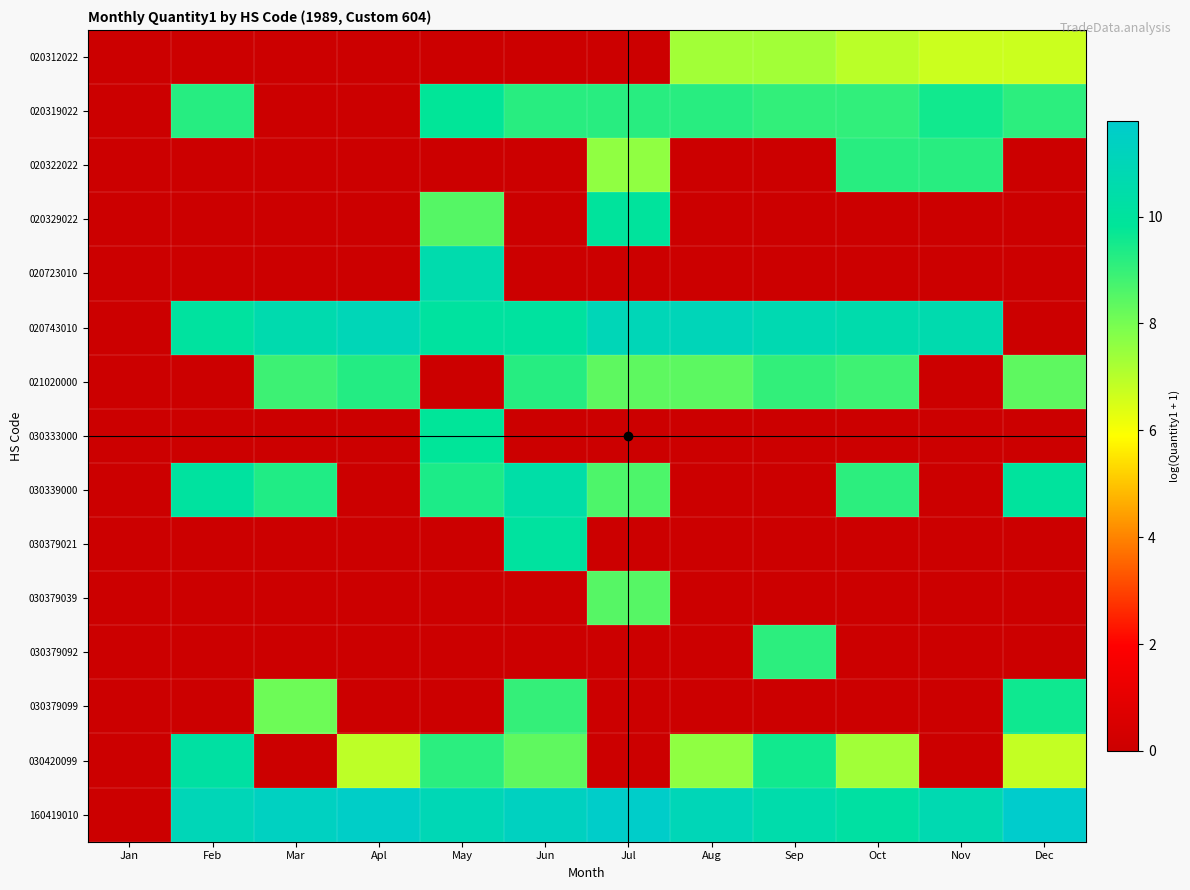

Reading right to left, what are all the values shown in this chart?

020312022: Dec=6.7	Nov=6.7	Oct=6.9	Sep=7.3	Aug=7.3	Jul=0.0	Jun=0.0	May=0.0	Apl=0.0	Mar=0.0	Feb=0.0	Jan=0.0
020319022: Dec=9.1	Nov=9.6	Oct=9.1	Sep=9.0	Aug=9.2	Jul=9.2	Jun=9.2	May=9.8	Apl=0.0	Mar=0.0	Feb=9.2	Jan=0.0
020322022: Dec=0.0	Nov=9.2	Oct=9.2	Sep=0.0	Aug=0.0	Jul=7.6	Jun=0.0	May=0.0	Apl=0.0	Mar=0.0	Feb=0.0	Jan=0.0
020329022: Dec=0.0	Nov=0.0	Oct=0.0	Sep=0.0	Aug=0.0	Jul=10.0	Jun=0.0	May=8.5	Apl=0.0	Mar=0.0	Feb=0.0	Jan=0.0
020723010: Dec=0.0	Nov=0.0	Oct=0.0	Sep=0.0	Aug=0.0	Jul=0.0	Jun=0.0	May=10.6	Apl=0.0	Mar=0.0	Feb=0.0	Jan=0.0
020743010: Dec=0.0	Nov=10.6	Oct=10.6	Sep=10.7	Aug=11.0	Jul=11.0	Jun=10.0	May=10.0	Apl=11.0	Mar=10.6	Feb=10.0	Jan=0.0
021020000: Dec=8.4	Nov=0.0	Oct=8.9	Sep=9.0	Aug=8.4	Jul=8.4	Jun=9.2	May=0.0	Apl=9.3	Mar=8.9	Feb=0.0	Jan=0.0
030333000: Dec=0.0	Nov=0.0	Oct=0.0	Sep=0.0	Aug=0.0	Jul=0.0	Jun=0.0	May=9.9	Apl=0.0	Mar=0.0	Feb=0.0	Jan=0.0
030339000: Dec=10.0	Nov=0.0	Oct=9.1	Sep=0.0	Aug=0.0	Jul=8.6	Jun=10.4	May=9.4	Apl=0.0	Mar=9.3	Feb=10.0	Jan=0.0
030379021: Dec=0.0	Nov=0.0	Oct=0.0	Sep=0.0	Aug=0.0	Jul=0.0	Jun=10.0	May=0.0	Apl=0.0	Mar=0.0	Feb=0.0	Jan=0.0
030379039: Dec=0.0	Nov=0.0	Oct=0.0	Sep=0.0	Aug=0.0	Jul=8.5	Jun=0.0	May=0.0	Apl=0.0	Mar=0.0	Feb=0.0	Jan=0.0
030379092: Dec=0.0	Nov=0.0	Oct=0.0	Sep=9.1	Aug=0.0	Jul=0.0	Jun=0.0	May=0.0	Apl=0.0	Mar=0.0	Feb=0.0	Jan=0.0
030379099: Dec=9.6	Nov=0.0	Oct=0.0	Sep=0.0	Aug=0.0	Jul=0.0	Jun=9.0	May=0.0	Apl=0.0	Mar=8.1	Feb=0.0	Jan=0.0
030420099: Dec=6.8	Nov=0.0	Oct=7.3	Sep=9.5	Aug=7.6	Jul=0.0	Jun=8.4	May=9.2	Apl=6.9	Mar=0.0	Feb=10.2	Jan=0.0
160419010: Dec=11.8	Nov=10.8	Oct=10.2	Sep=10.5	Aug=11.0	Jul=11.7	Jun=11.3	May=10.9	Apl=11.6	Mar=11.4	Feb=11.0	Jan=0.0